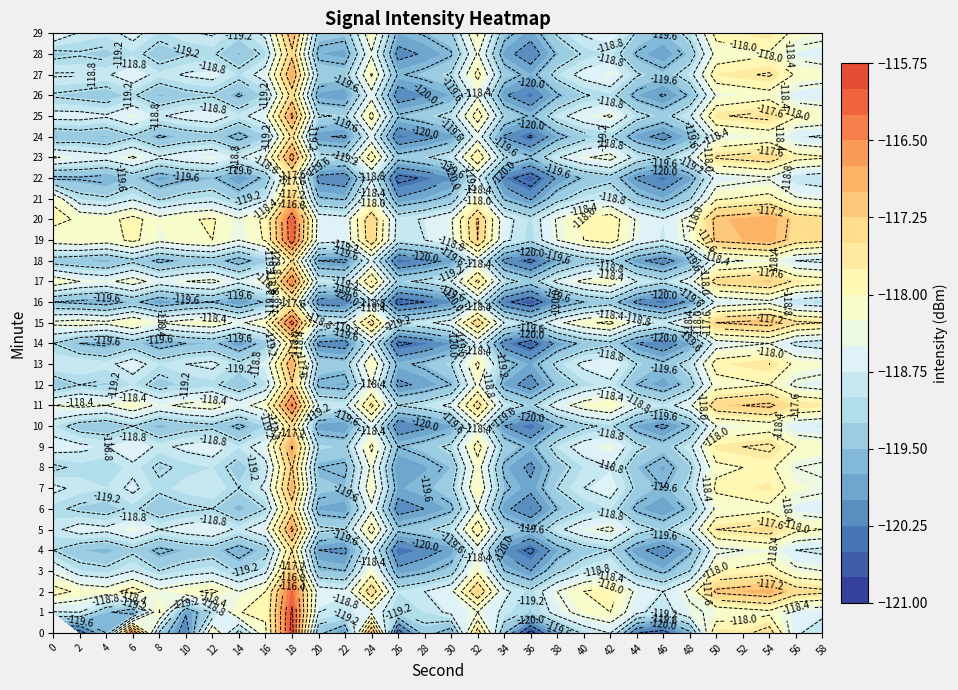

True or false: 36 has a value of -42.4 at 11.

False